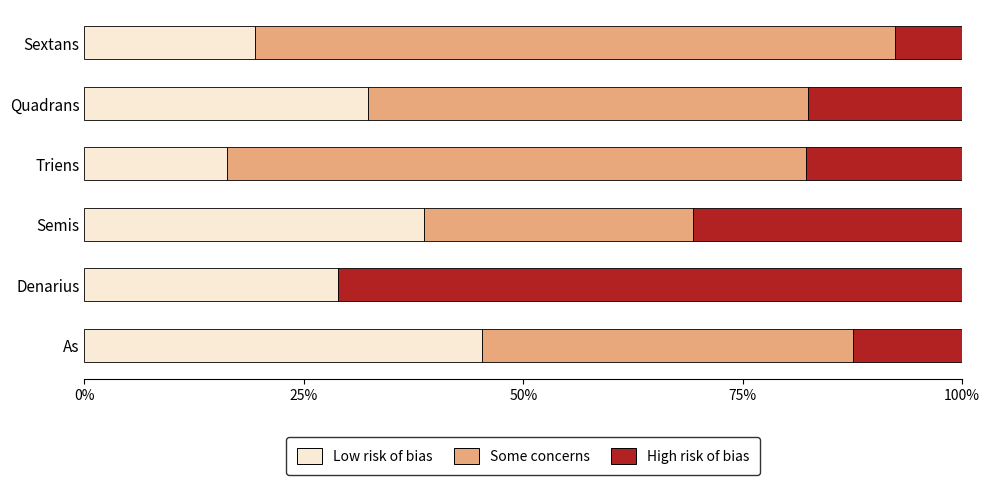

What are all the series names shown in the legend?

Low risk of bias, Some concerns, High risk of bias